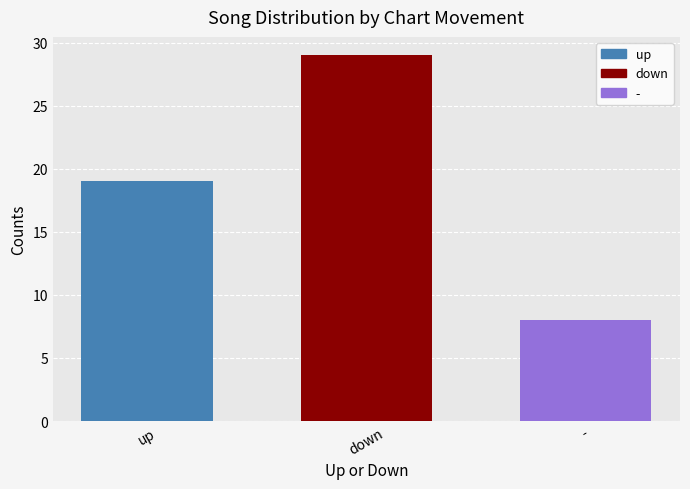

What is the value of the 2nd bar from the left?

29